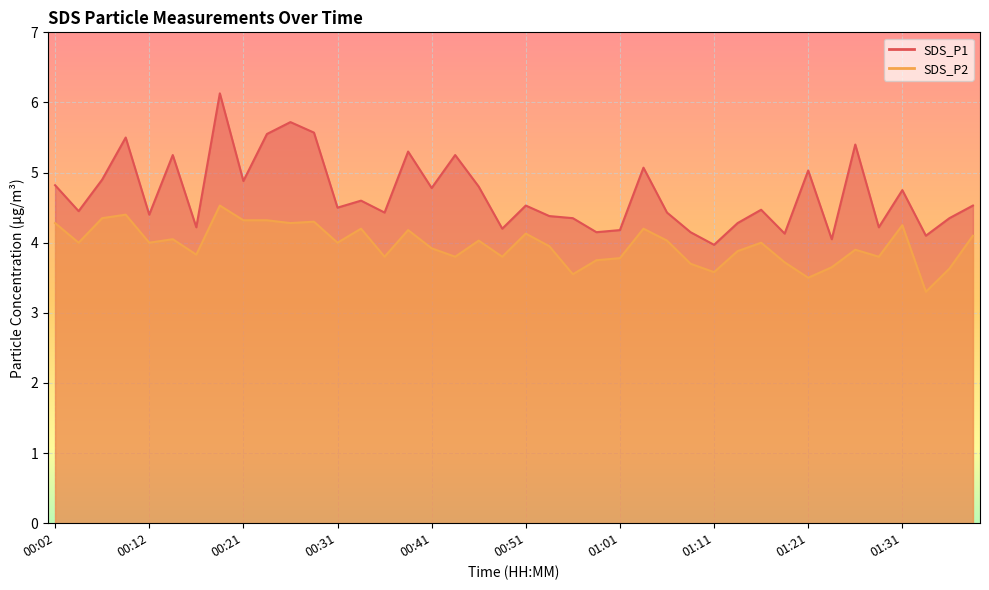

Which series has the widest spread of values?

SDS_P1